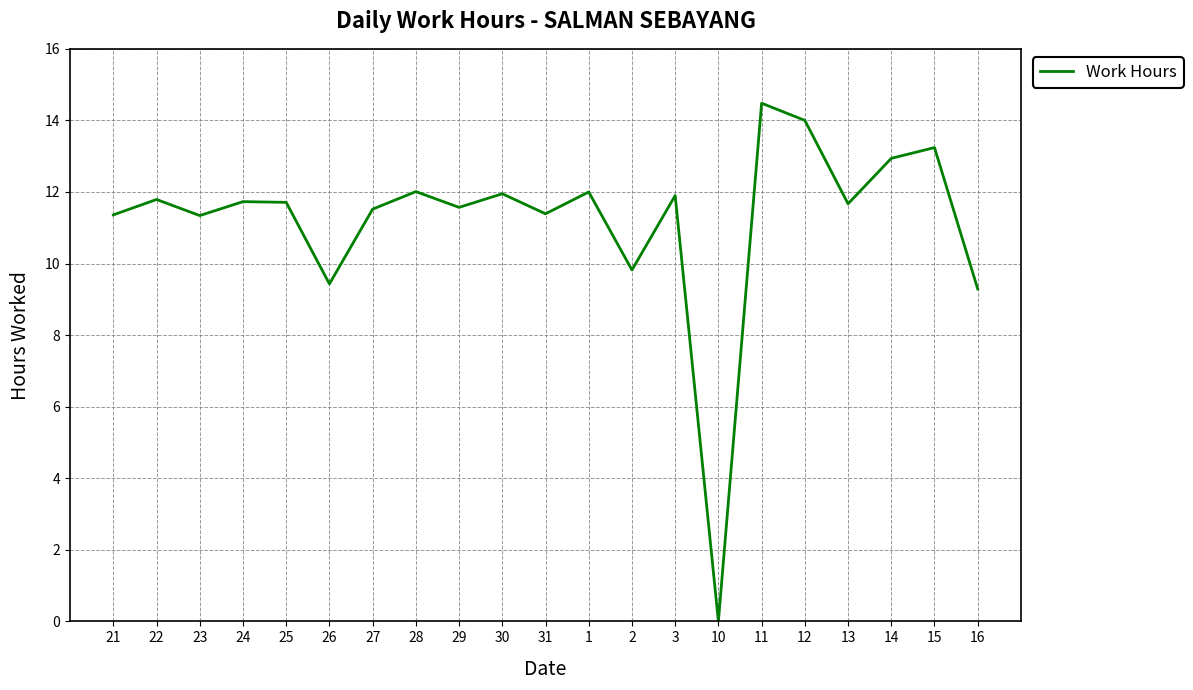

True or false: there are more than 1 points higher than both neighbors.

True